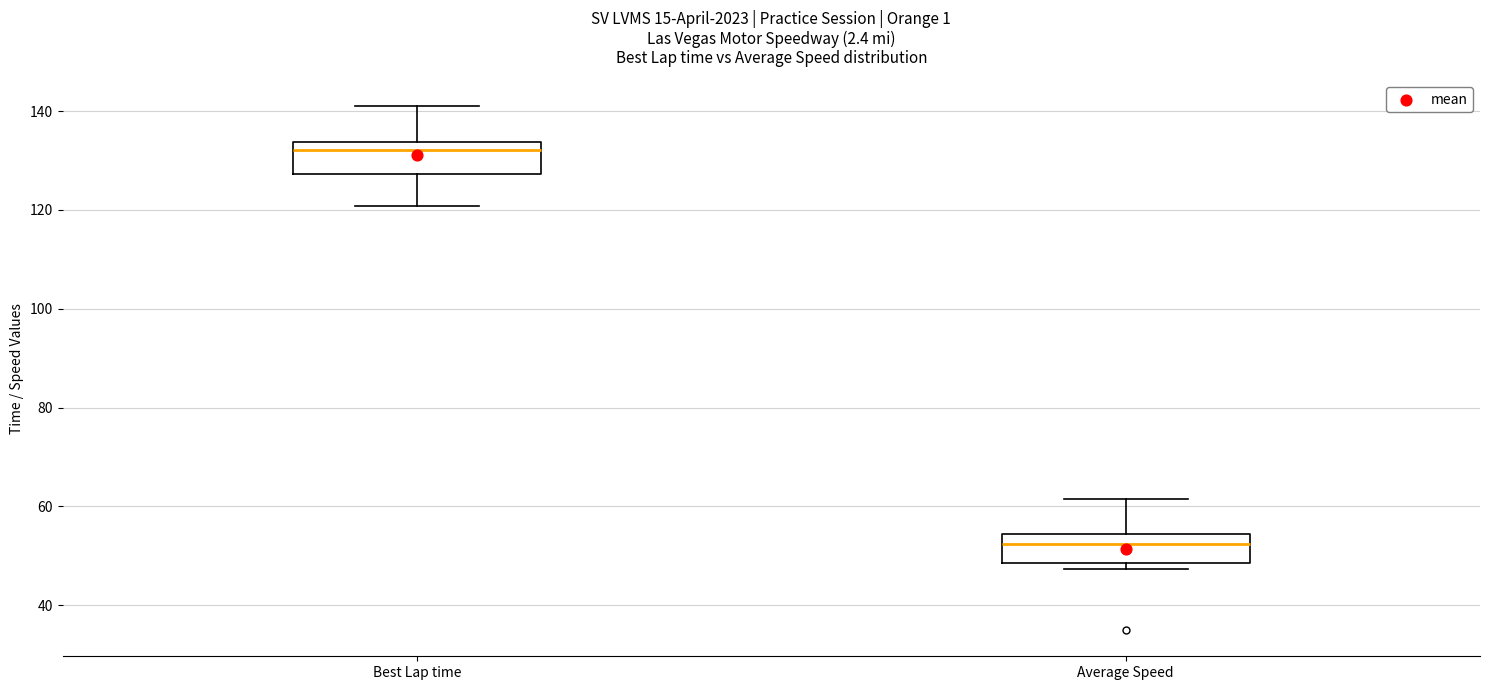

Reading left to right, transcribe this box plot: for each box, give where its median line is, the range the box spans, and where its two whiskers end, as read against the y-axis. The values are not printed on the chart, so give them approximately, as read against the axis.

Best Lap time: median 132, box 128 to 134, whiskers 120 to 140
Average Speed: median 52, box 48 to 54, whiskers 48 (just below the box's lower edge) to 62